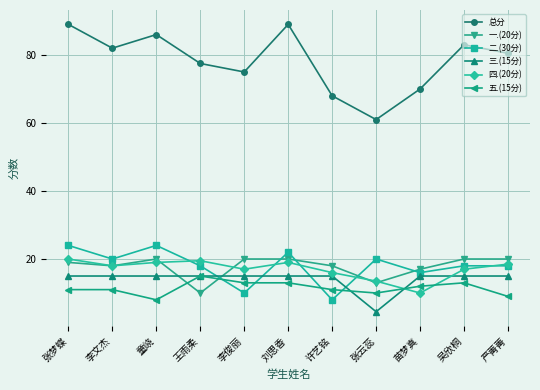

Does the chart have visible grid lines?

Yes